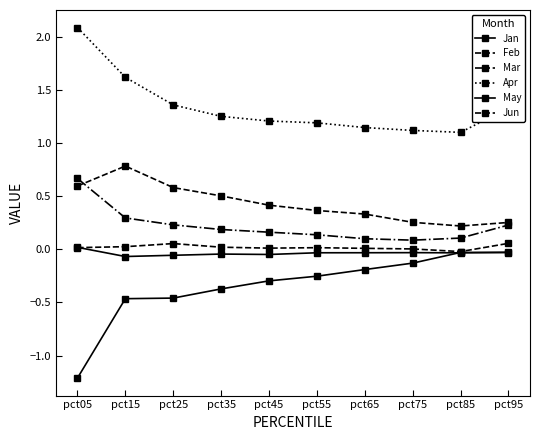

How many May values are between 0 and 1?

1